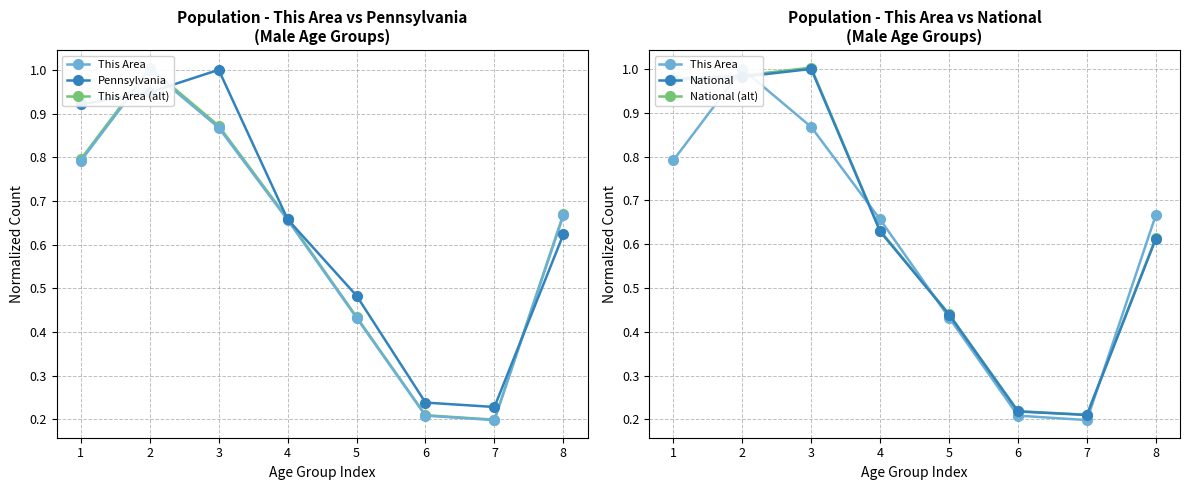

At which category is the sum across all series the highest?

2